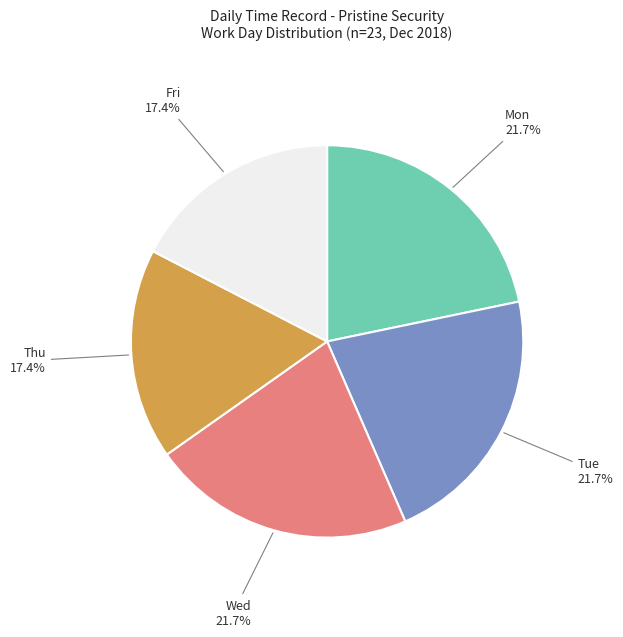

To the nearest percent, what is the difference between the largest and smallest slice percentages?

4%